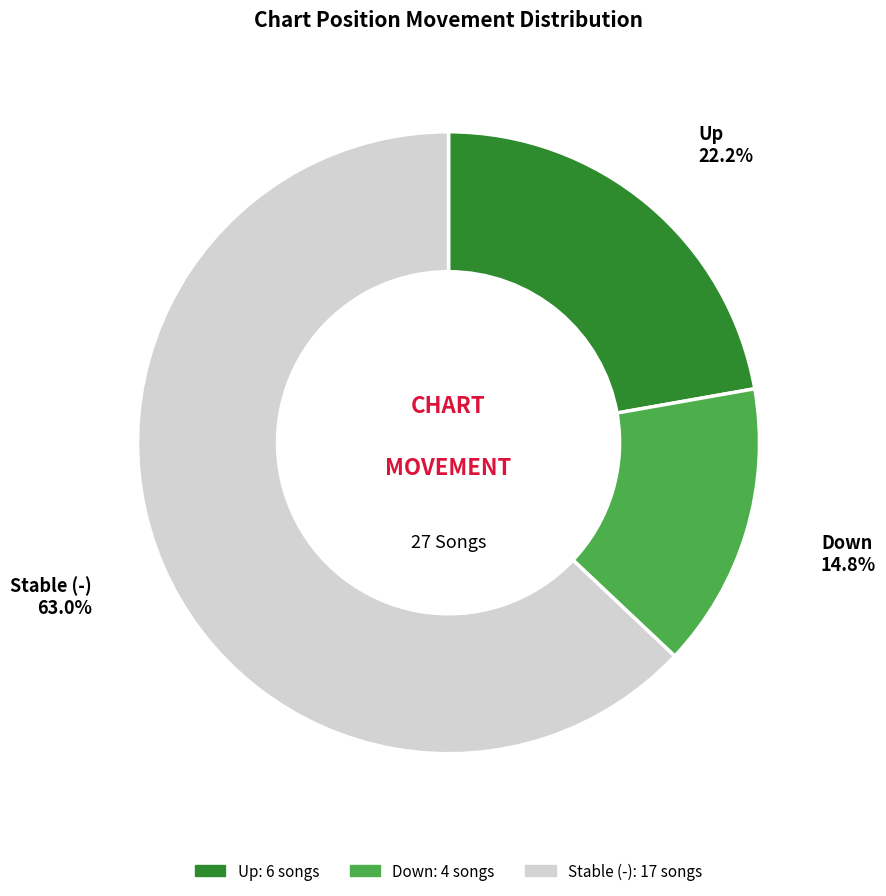

Is there any slice that represents more than half of the pie?

Yes